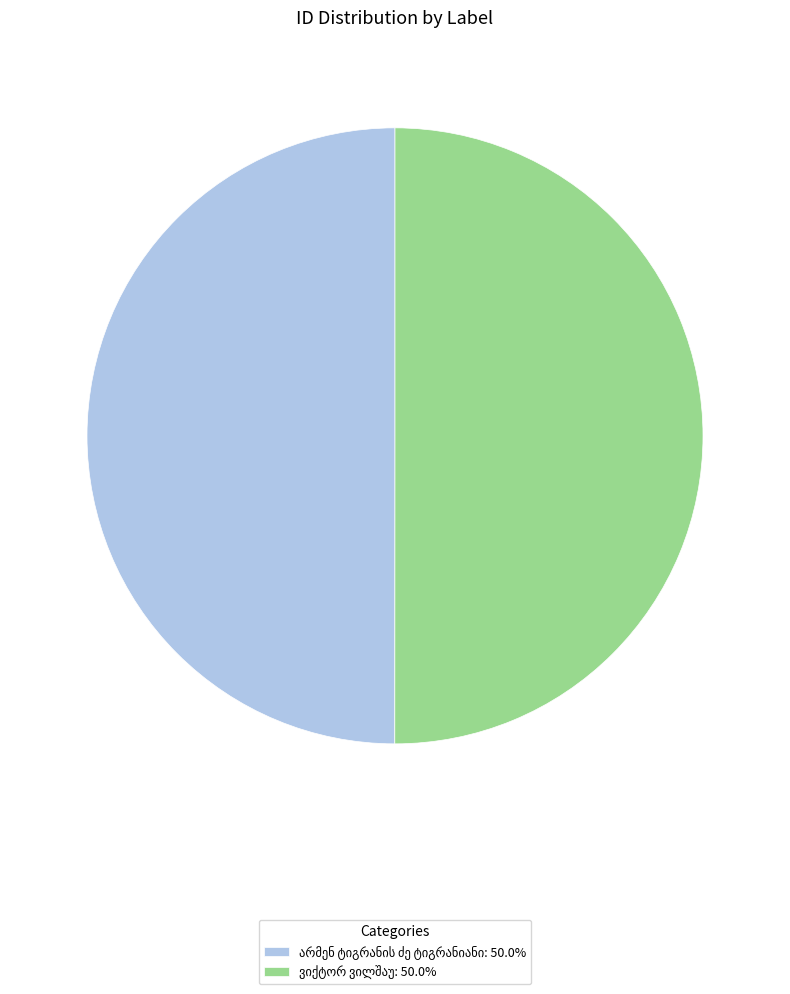

What is the smallest slice in the pie chart?

არმენ ტიგრანის ძე ტიგრანიანი